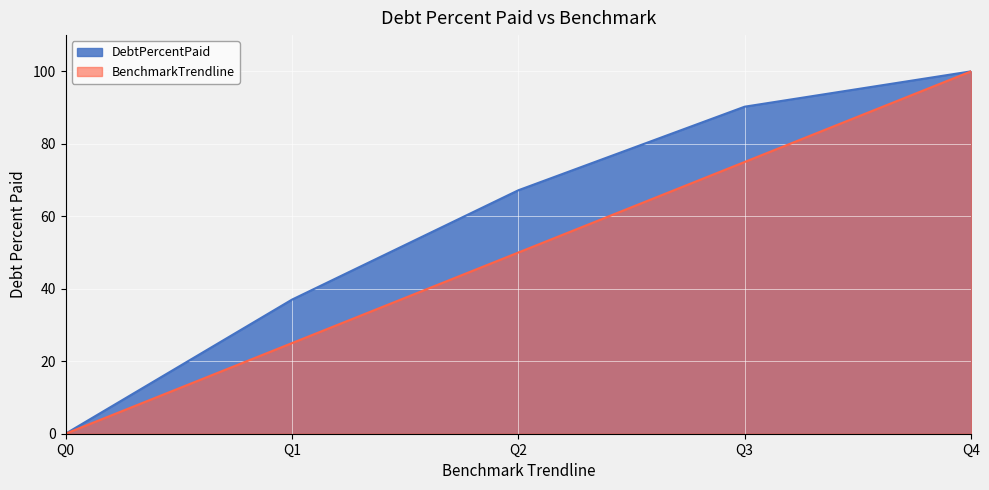

The value of BenchmarkTrendline at Q2 is 50.0. True or false?

True